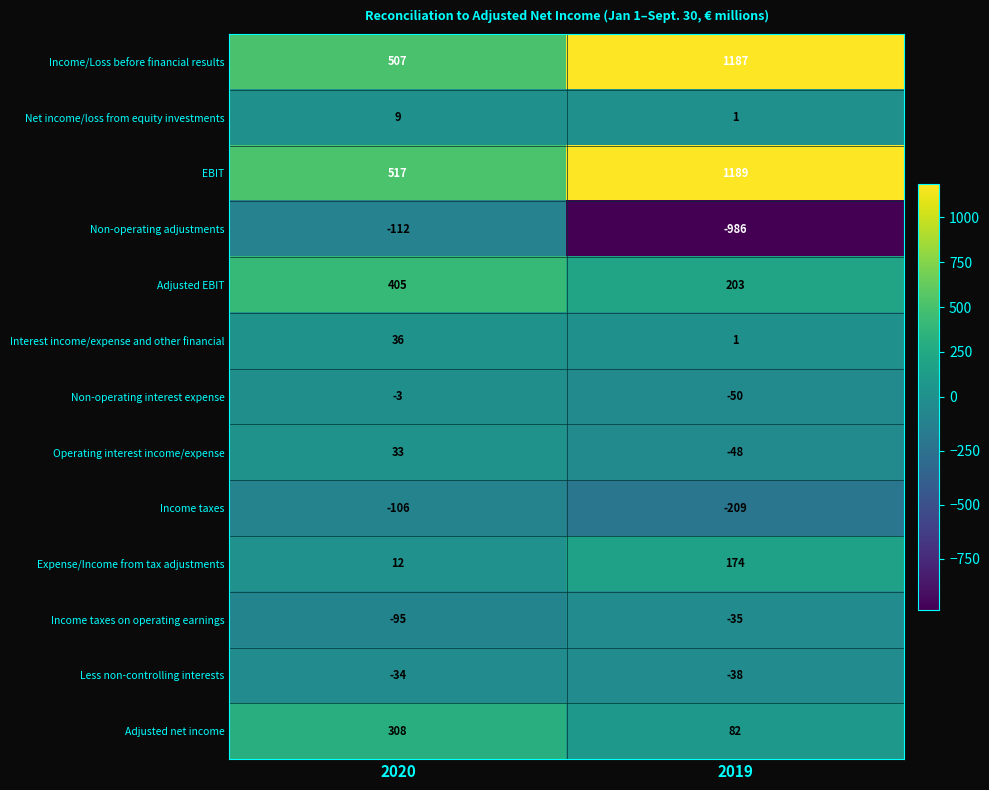

What value does the Non-operating adjustments series have at 2019, to the nearest 50?

-1000